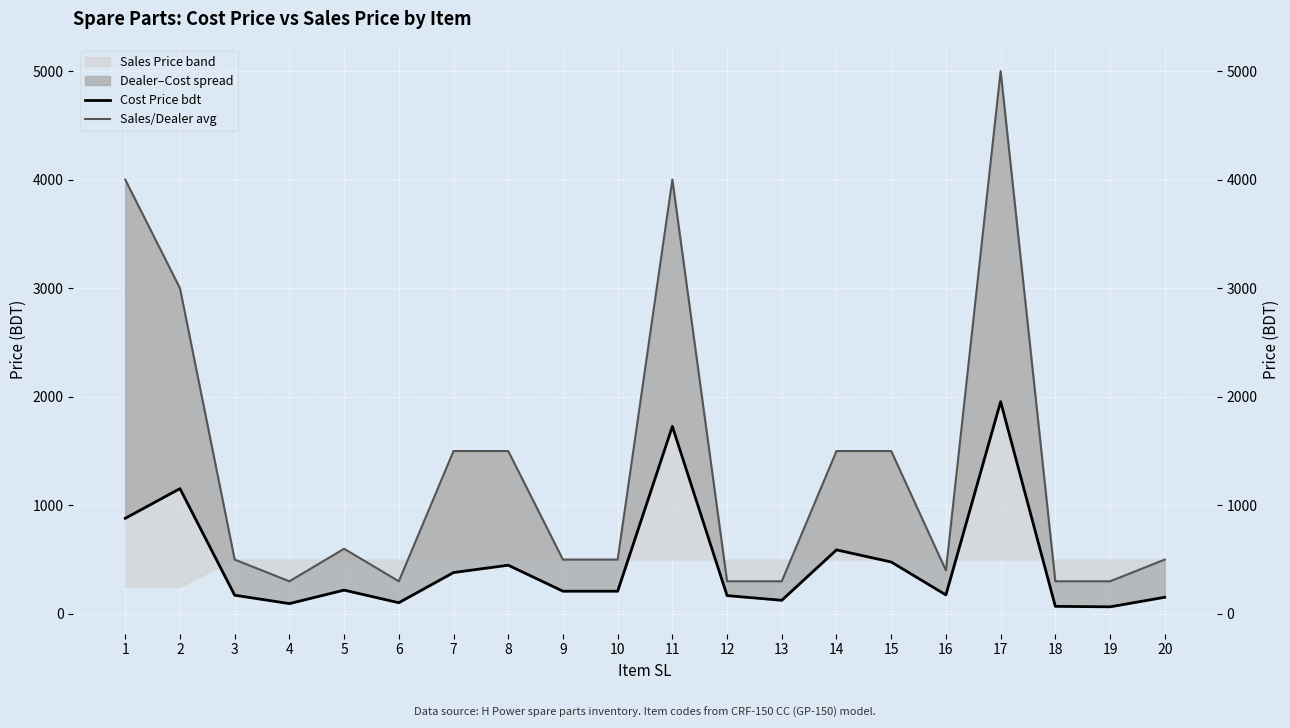

What is the minimum value for Sales/Dealer avg?

300.0